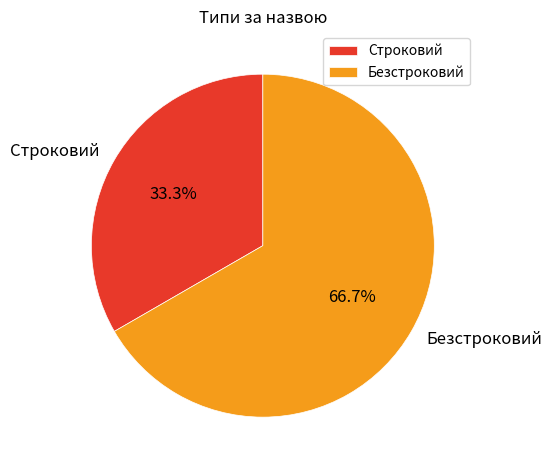

Which slice is the smallest?

Строковий